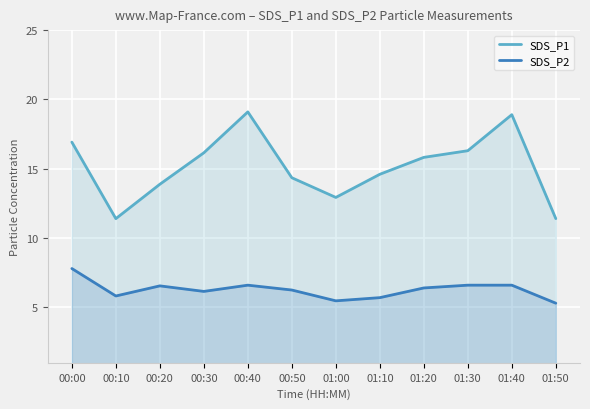

Rank the series by their average value, from lowest to highest.

SDS_P2, SDS_P1